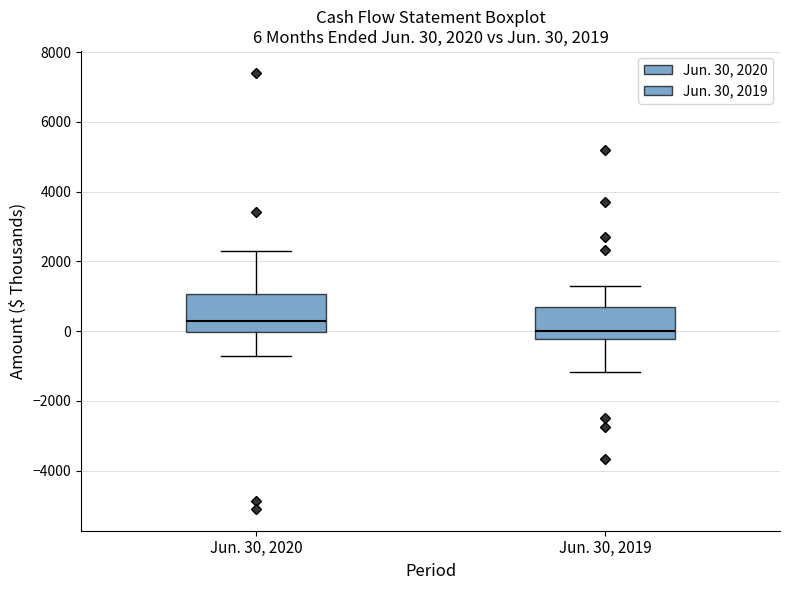

Which box's median line is the lowest?

Jun. 30, 2019